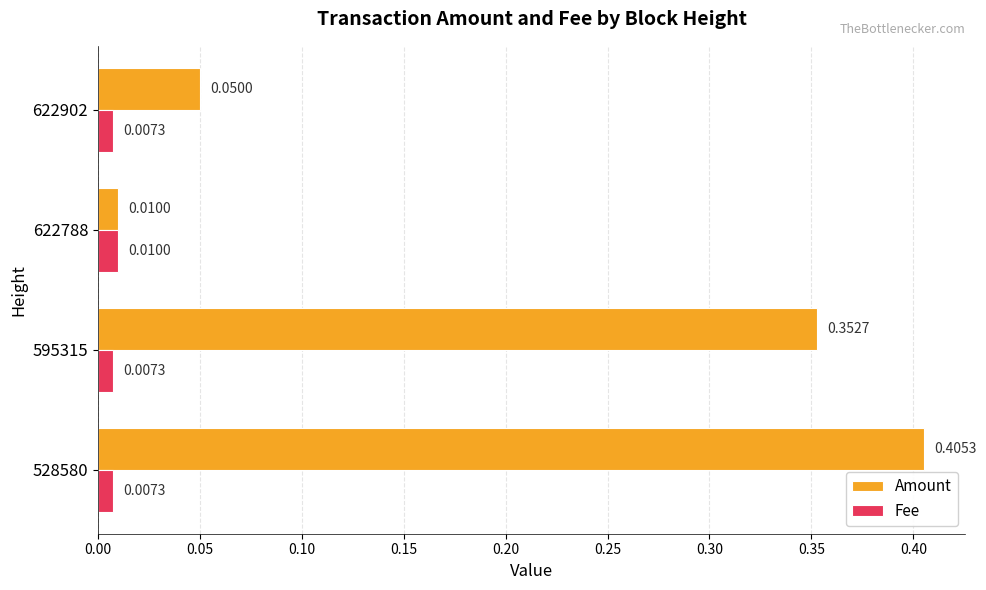

How many Fee values are between 0 and 1?

4